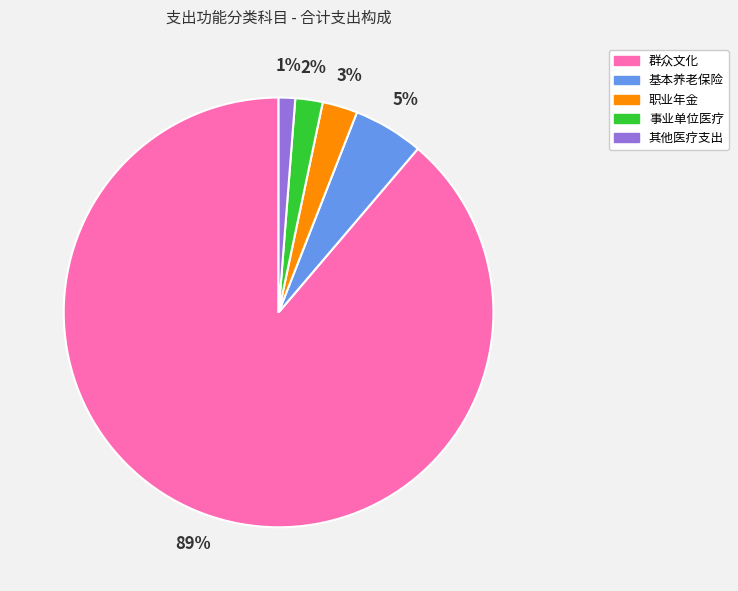

To the nearest percent, what is the difference between the largest and smallest slice percentages?

88%